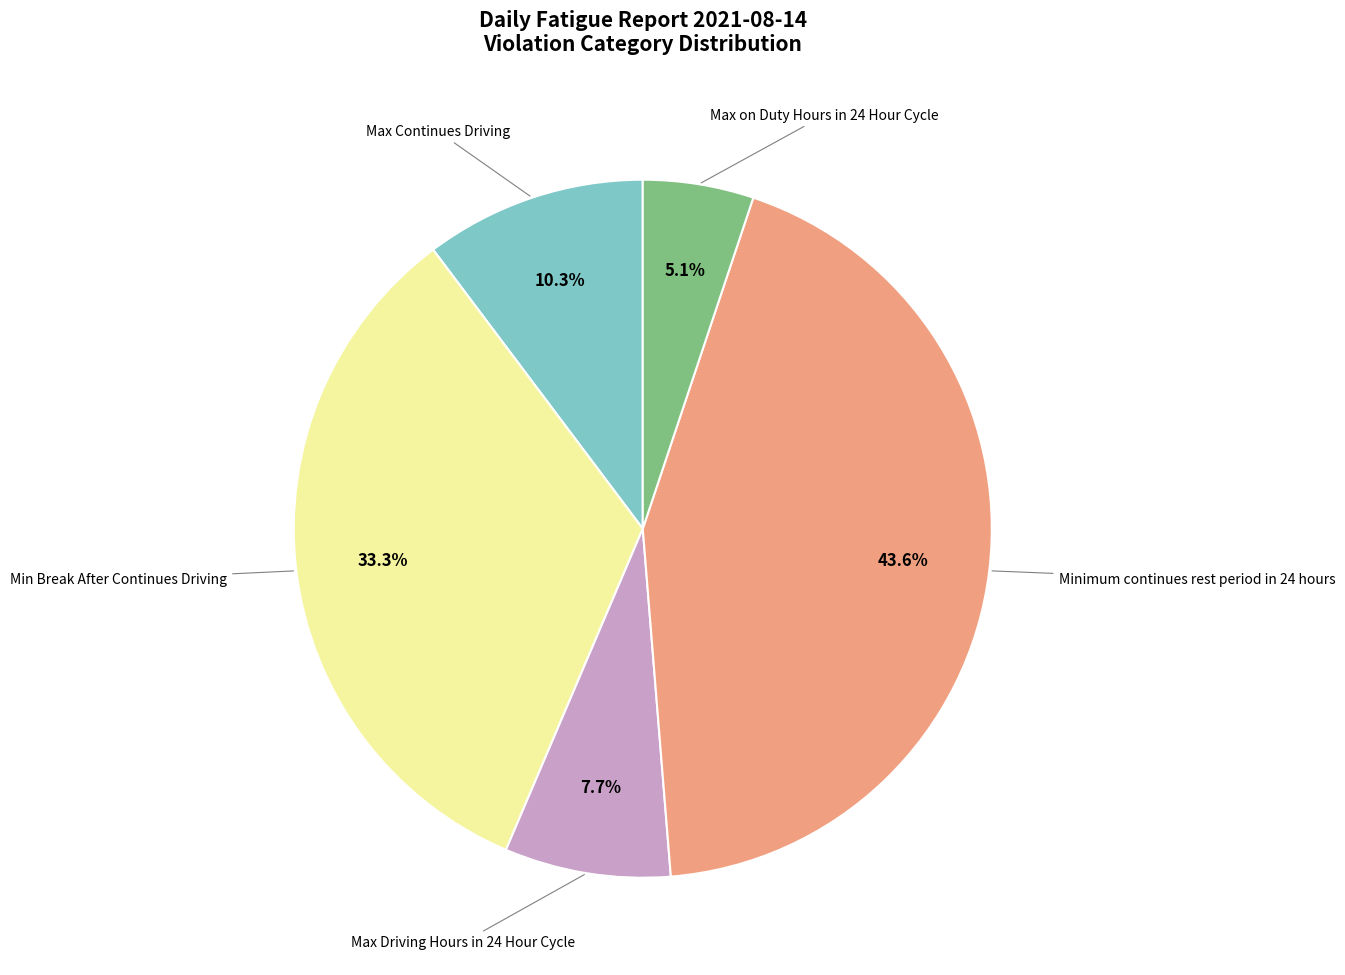

Does any single category account for the majority?

No